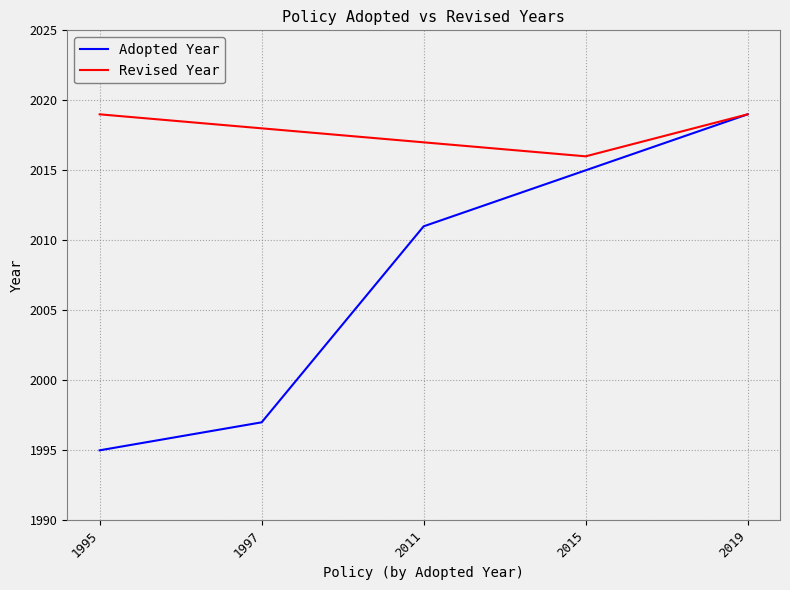

List the series in order of their overall mean, lowest first.

Adopted Year, Revised Year